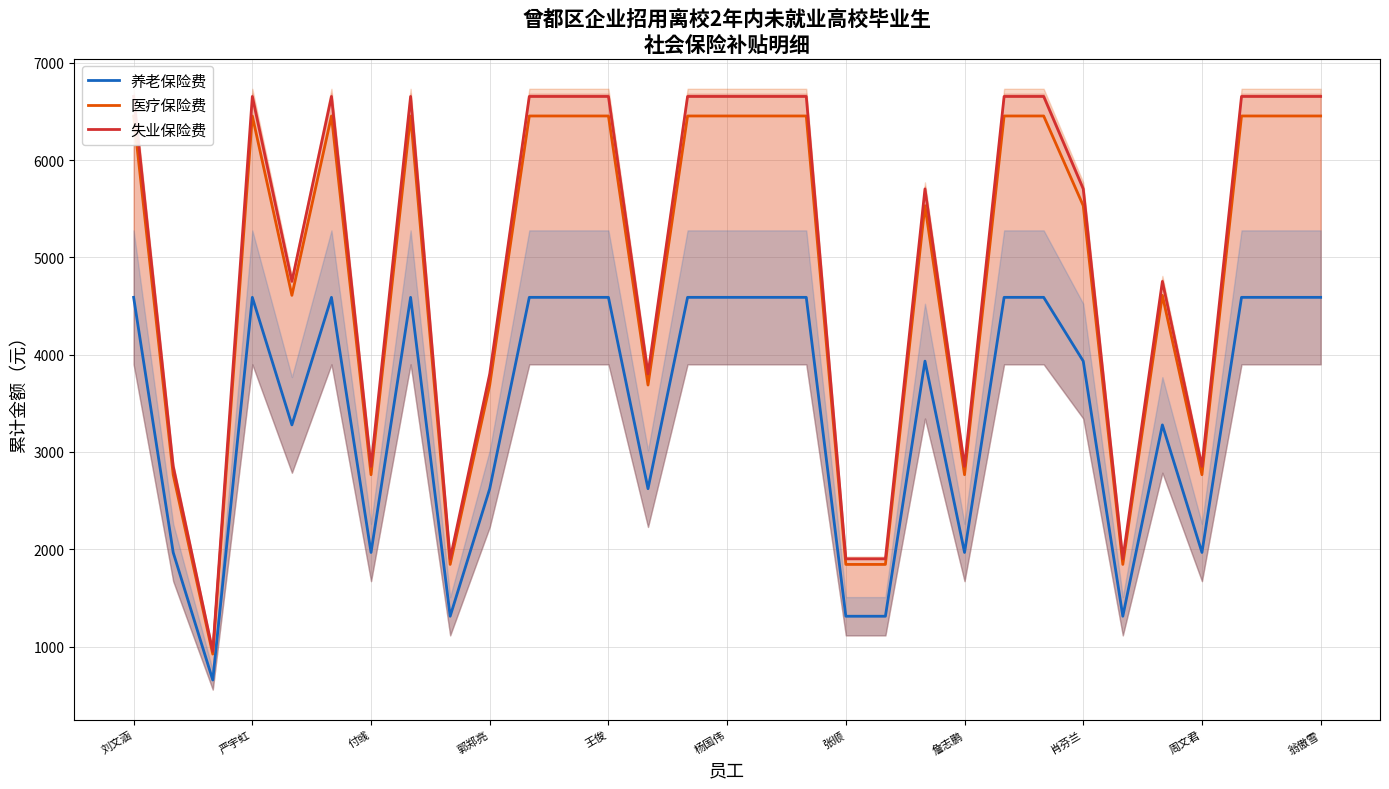

True or false: 养老保险费 has a value of 3933.1 at 肖芬兰.

True